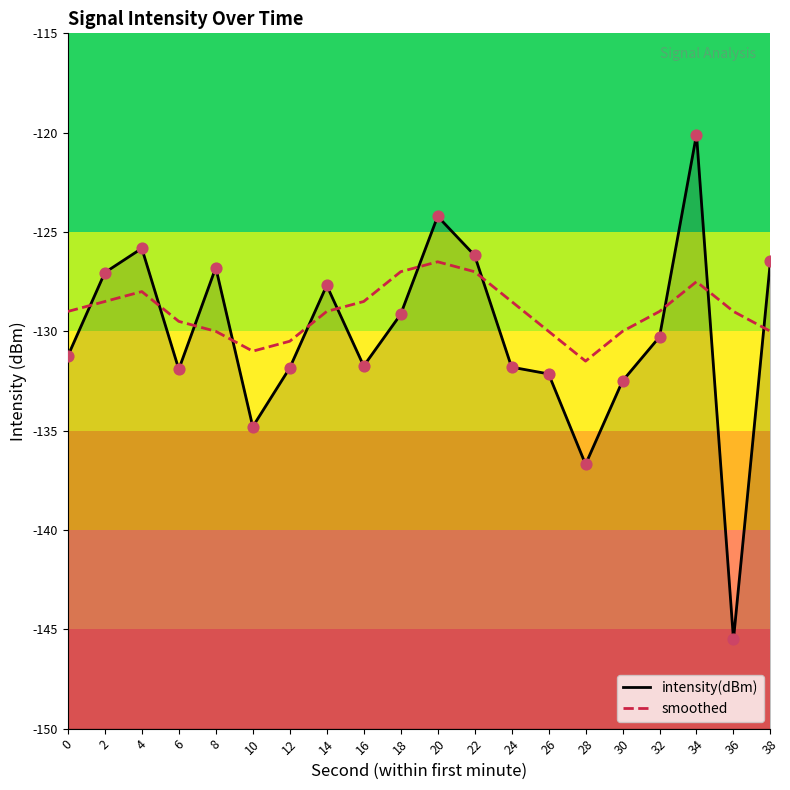

Which series has the largest Y range (max minus min)?

intensity(dBm)